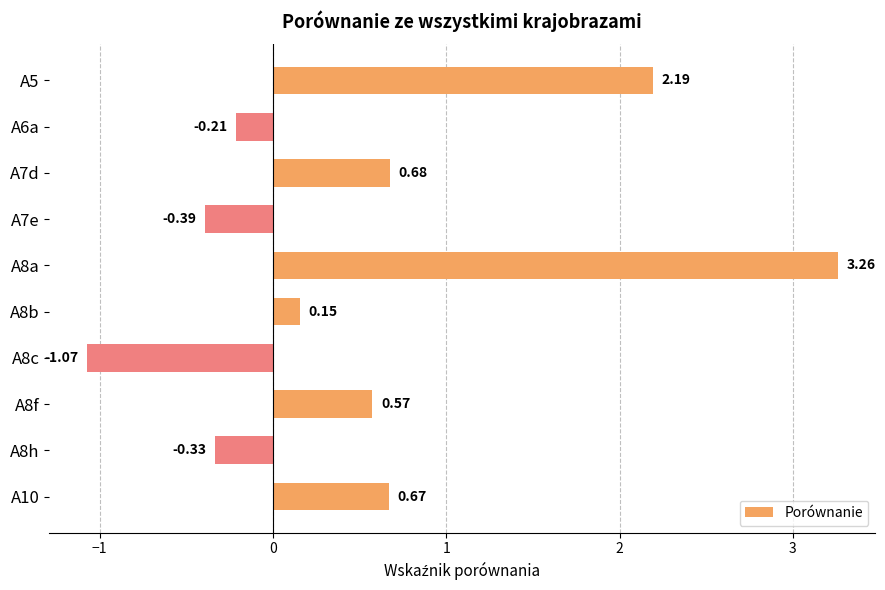

Rank the categories by value from highest to lowest.

A8a, A5, A7d, A10, A8f, A8b, A6a, A8h, A7e, A8c